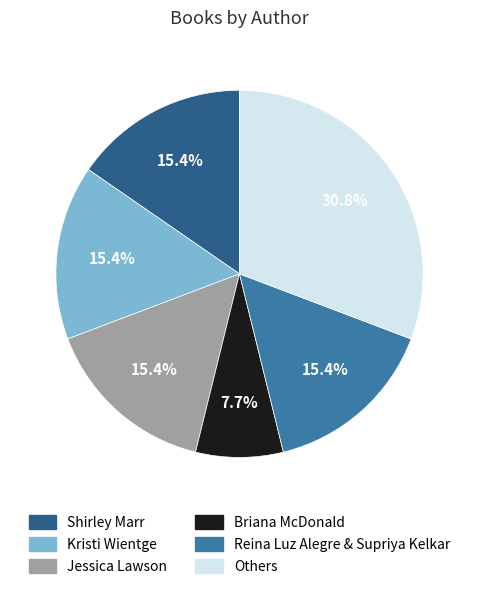

How many slices are in this pie chart?

6